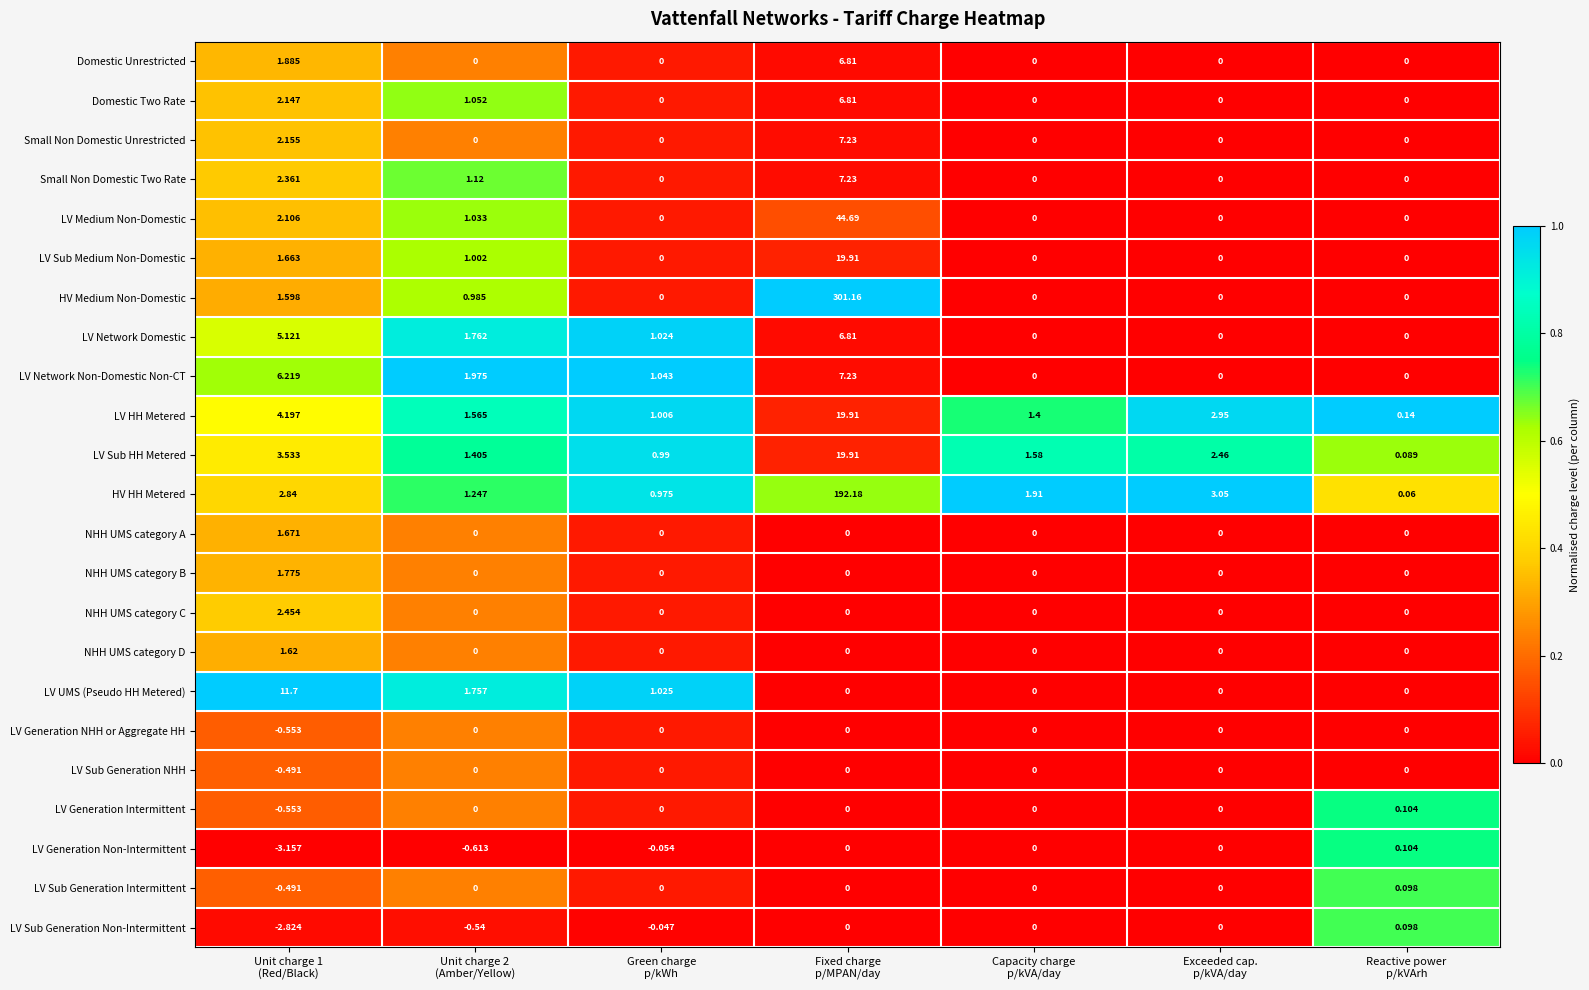

Which series has the widest spread of values?

HV Medium Non-Domestic